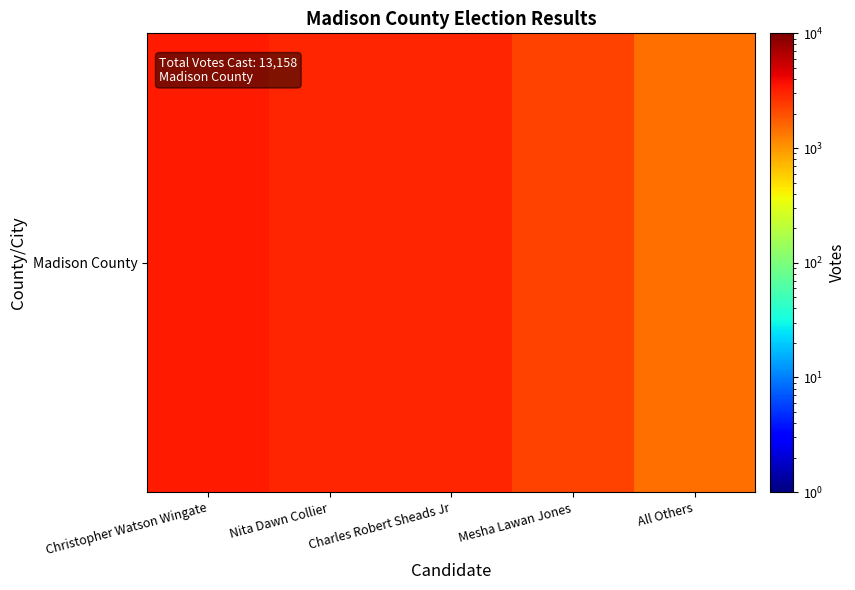

True or false: the data shows 2995 at Charles Robert Sheads Jr.

True